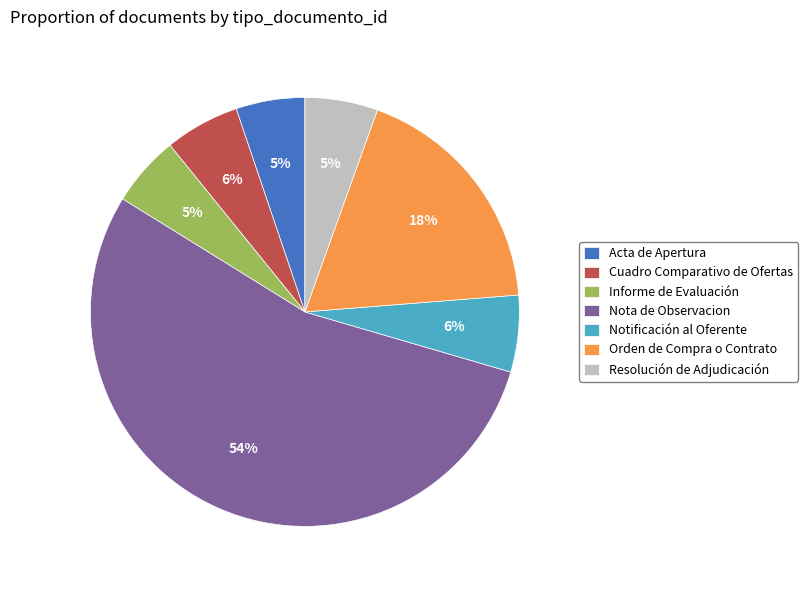

Does Acta de Apertura represent more than half of the total?

No